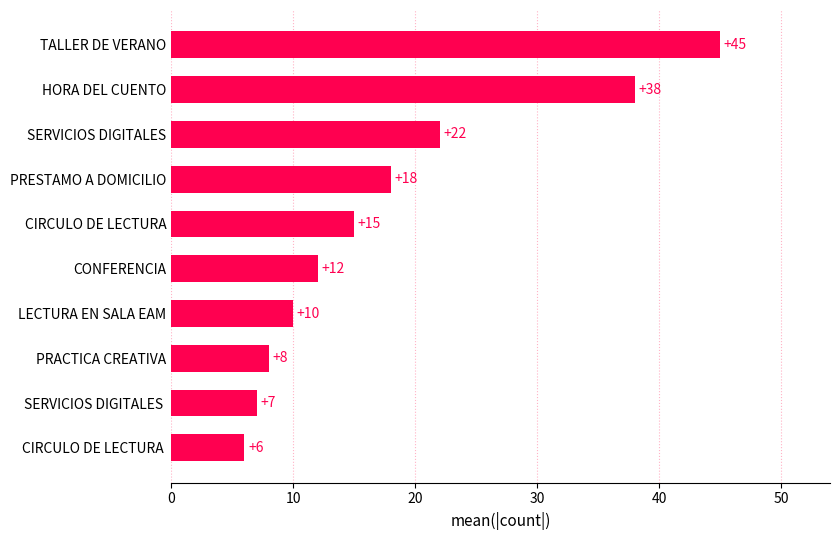

Rank the categories by value from highest to lowest.

TALLER DE VERANO, HORA DEL CUENTO, SERVICIOS DIGITALES, PRESTAMO A DOMICILIO, CIRCULO DE LECTURA, CONFERENCIA, LECTURA EN SALA EAM, PRACTICA CREATIVA, SERVICIOS DIGITALES , CIRCULO DE LECTURA 